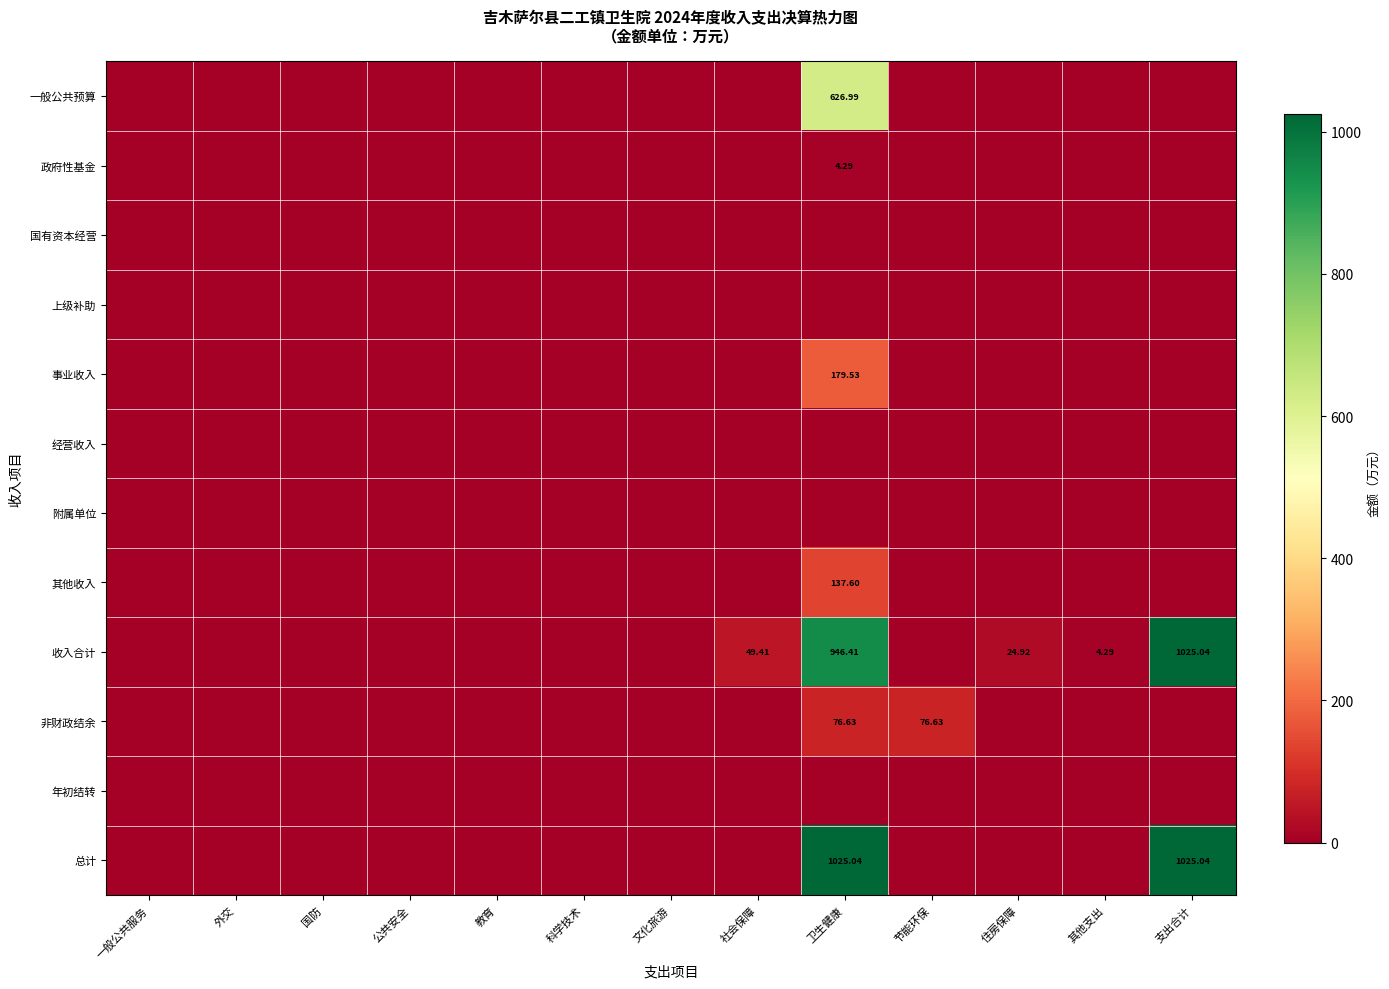

At how many categories does at least one series exceed 429?

2